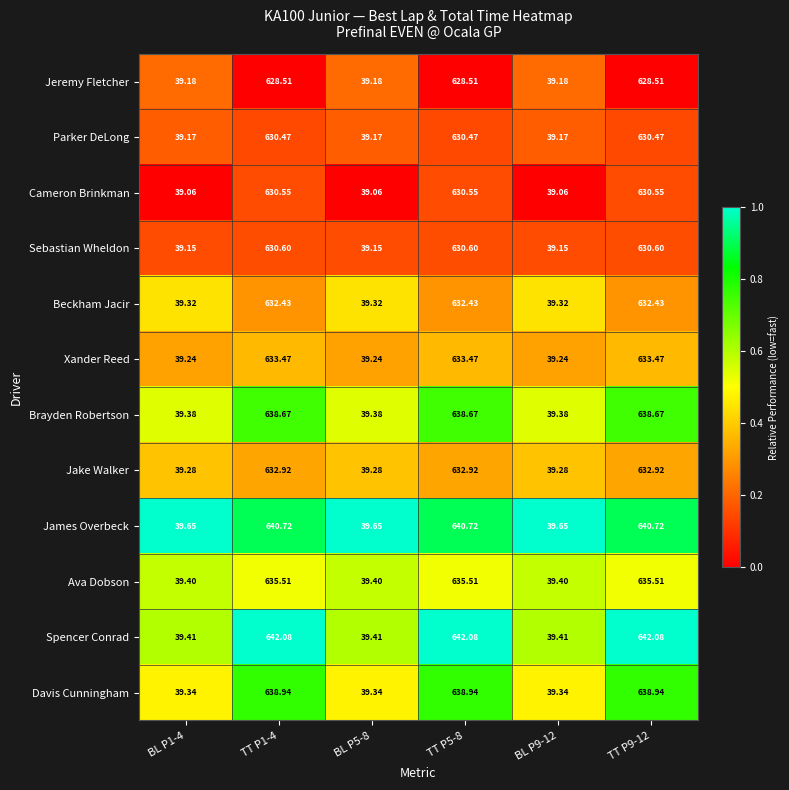

Rank the series at BL P5-8 from lowest to highest value.

Cameron Brinkman, Sebastian Wheldon, Parker DeLong, Jeremy Fletcher, Xander Reed, Jake Walker, Beckham Jacir, Davis Cunningham, Brayden Robertson, Ava Dobson, Spencer Conrad, James Overbeck